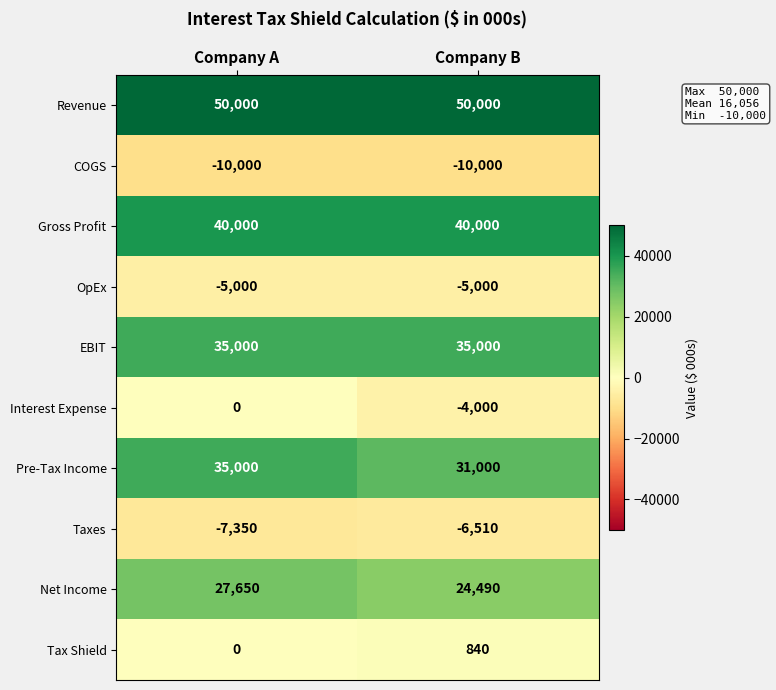

Is the value of Gross Profit at Company B greater than the value of EBIT at Company B?

Yes